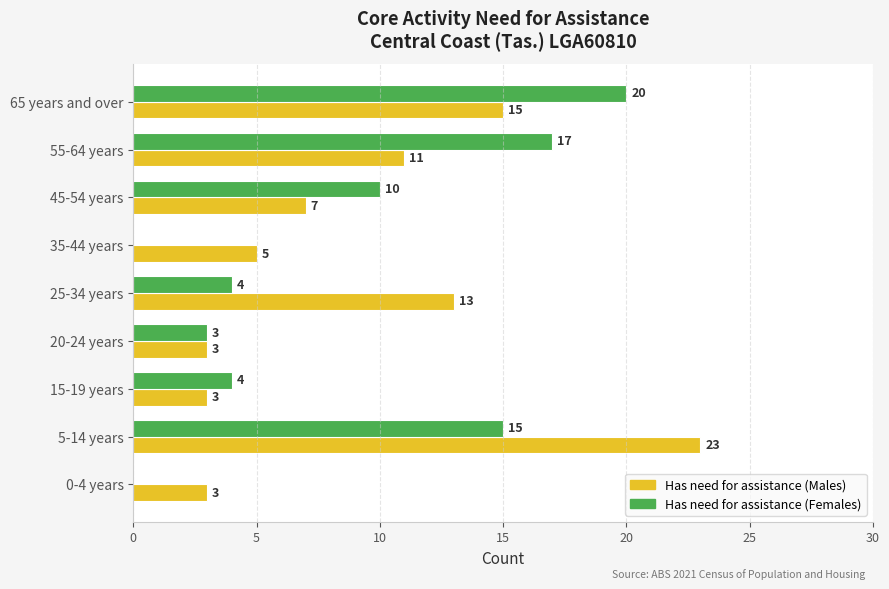

What is the total value across all series at 25-34 years?

17